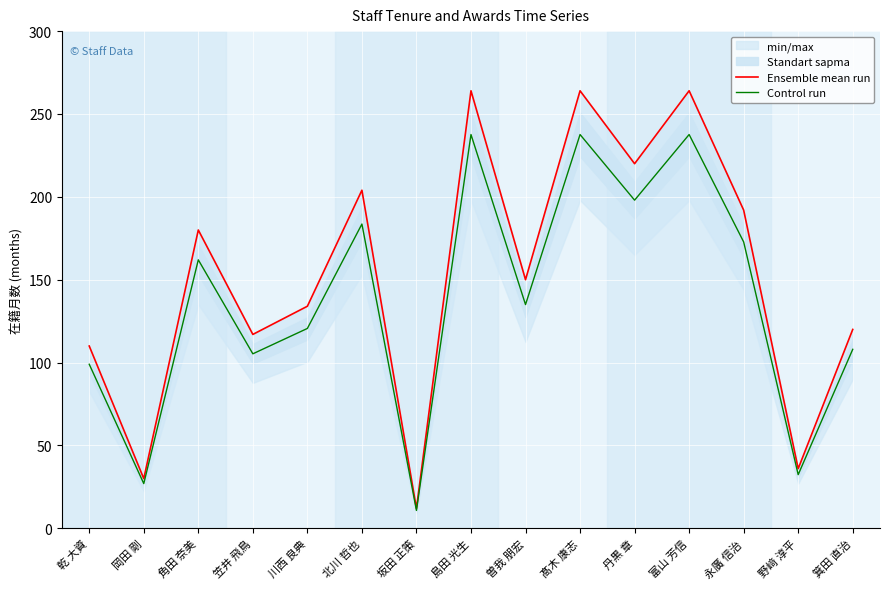

Is it true that Ensemble mean run equals 220.0 at 丹黒 章?

True